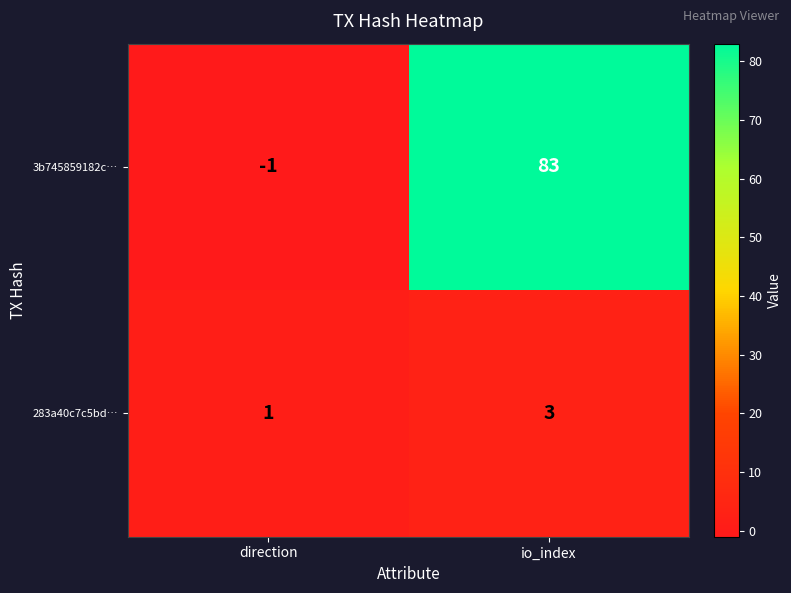

What is the sum of all 3b745859182c… values?

82